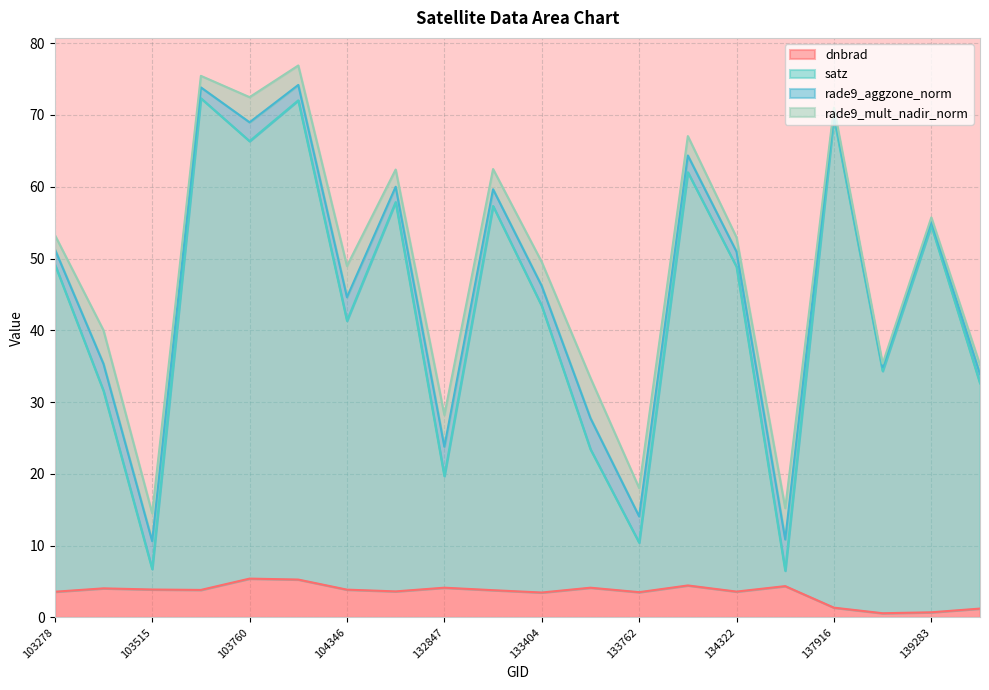

At which label does dnbrad first exceed 3?

103278